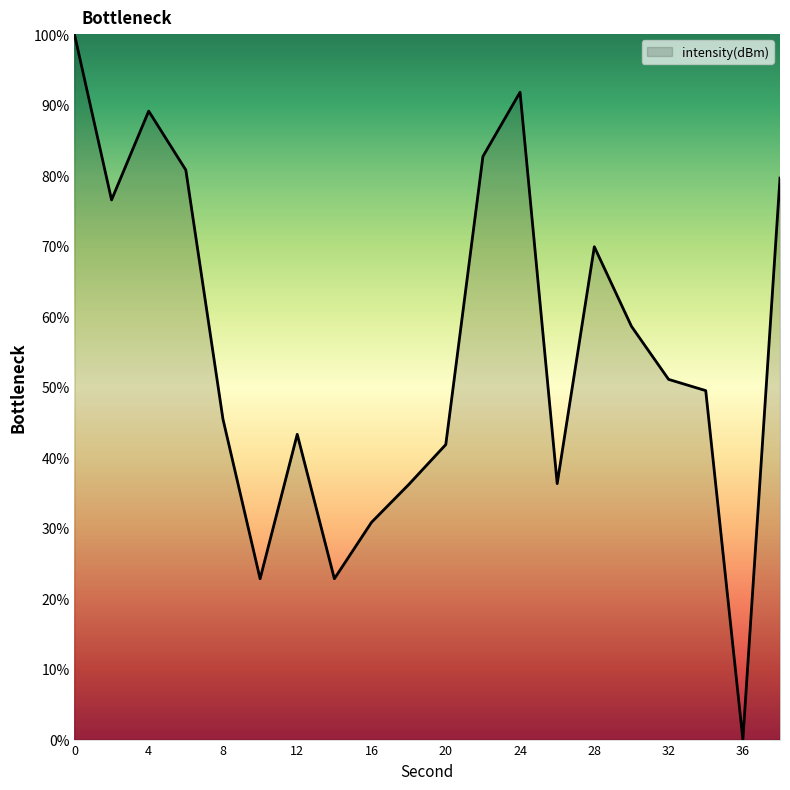

How many series are shown in this chart?

1